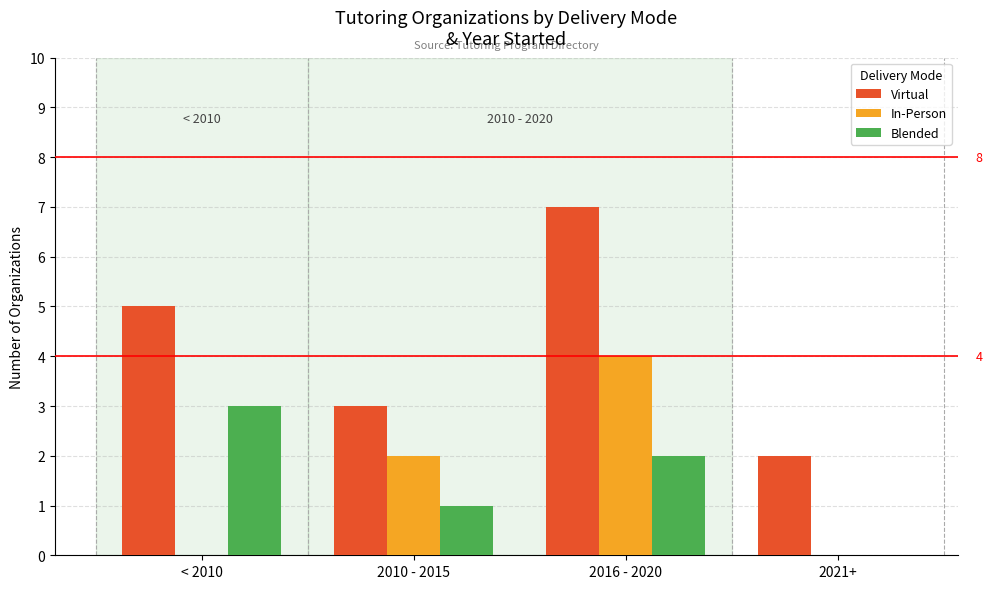

What is the highest value of the In-Person series?

4